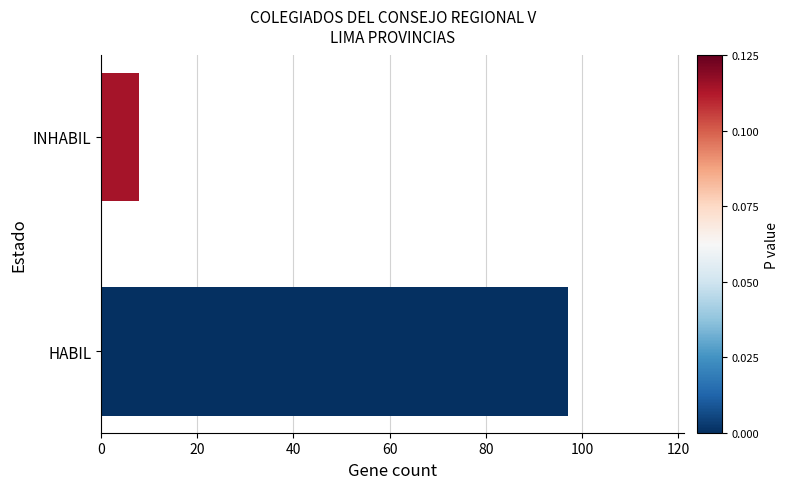

Reading bottom to top, list all the values displayed in this chart.

97	8